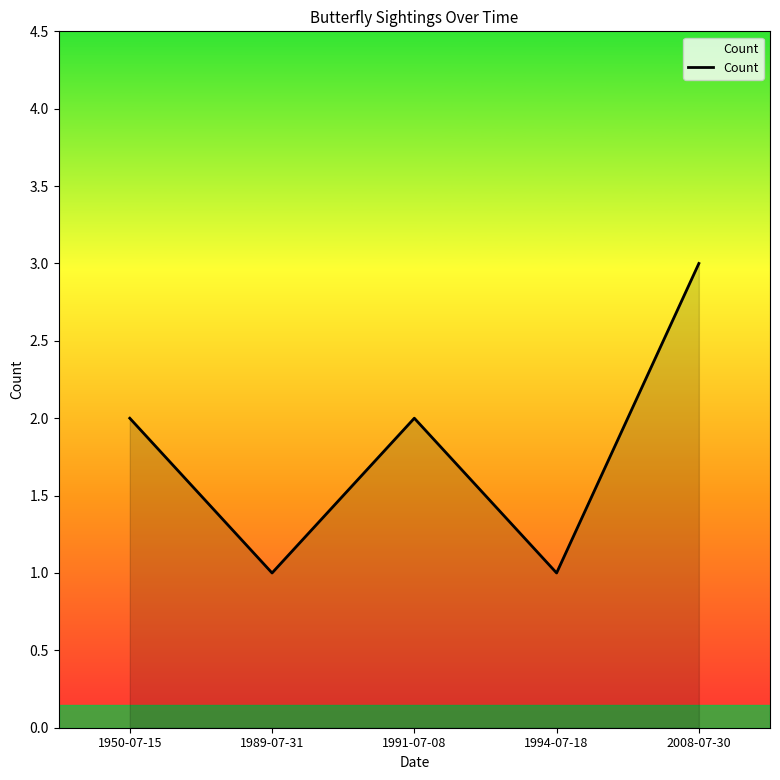

Where is the first local maximum?

1991-07-08